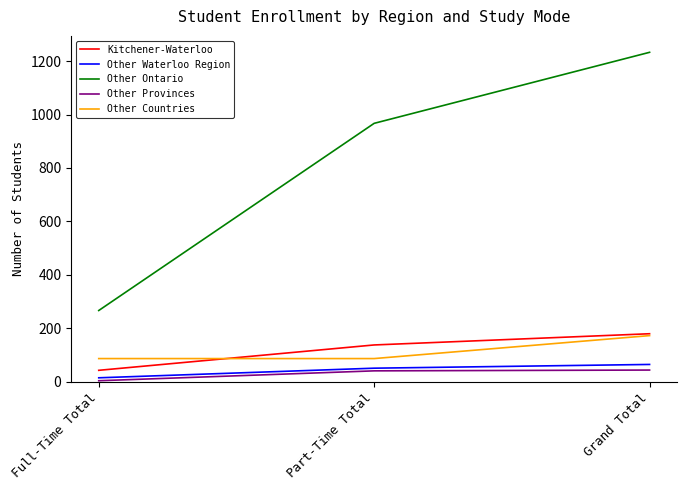

The Other Provinces series shows 43 at Grand Total. True or false?

True